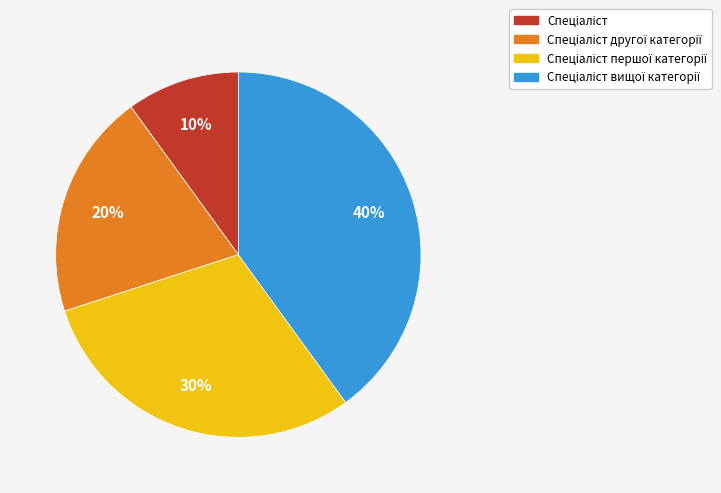

To the nearest percent, what is the difference between the largest and smallest slice percentages?

30%